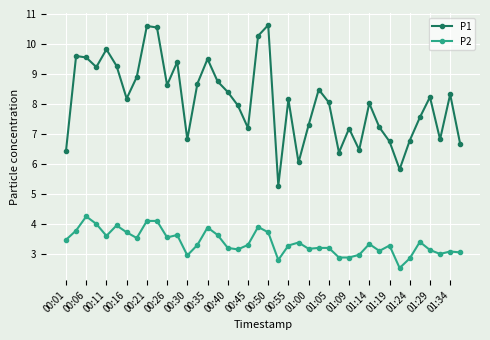

What is the highest value of the P1 series?

10.6